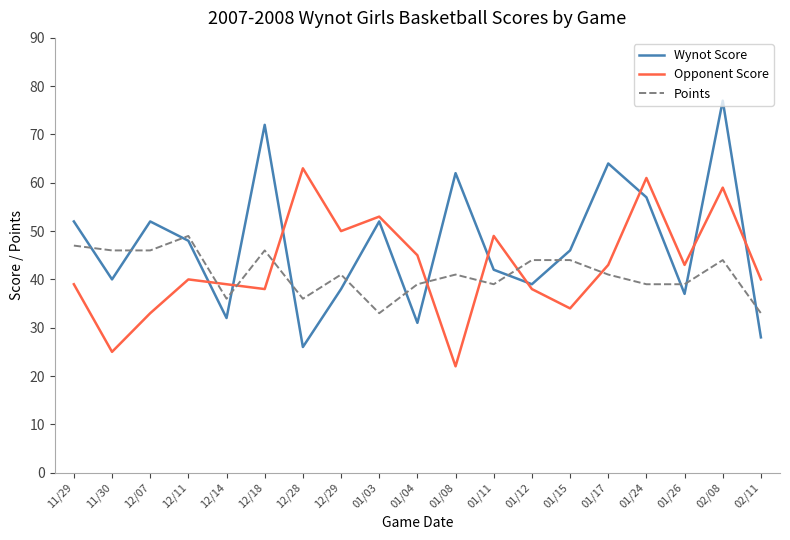

True or false: Points and Opponent Score intersect in this chart.

True